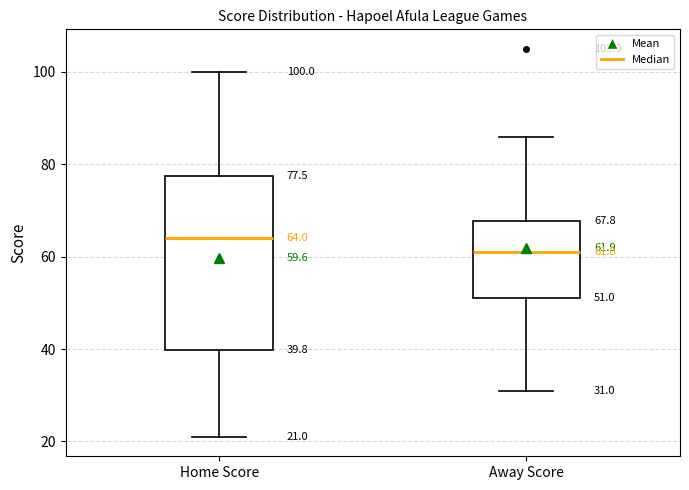

Which box's median line is the highest?

Home Score